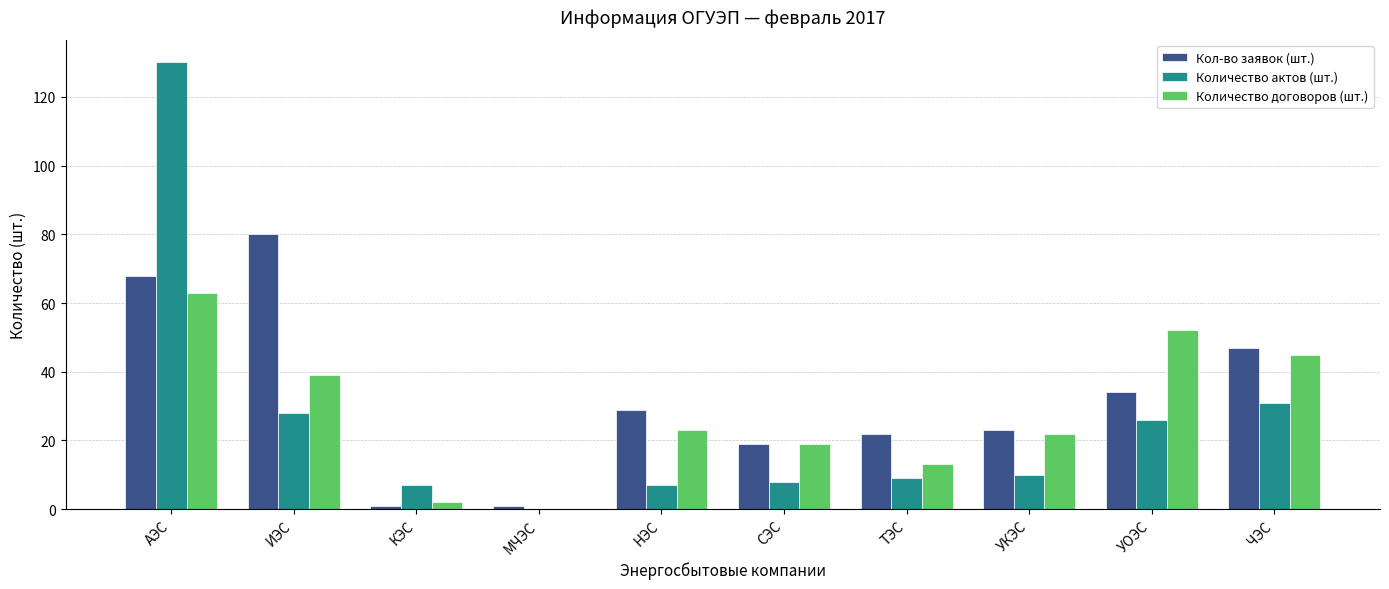

Which series changed the most between СЭС and ТЭС?

Количество договоров (шт.)